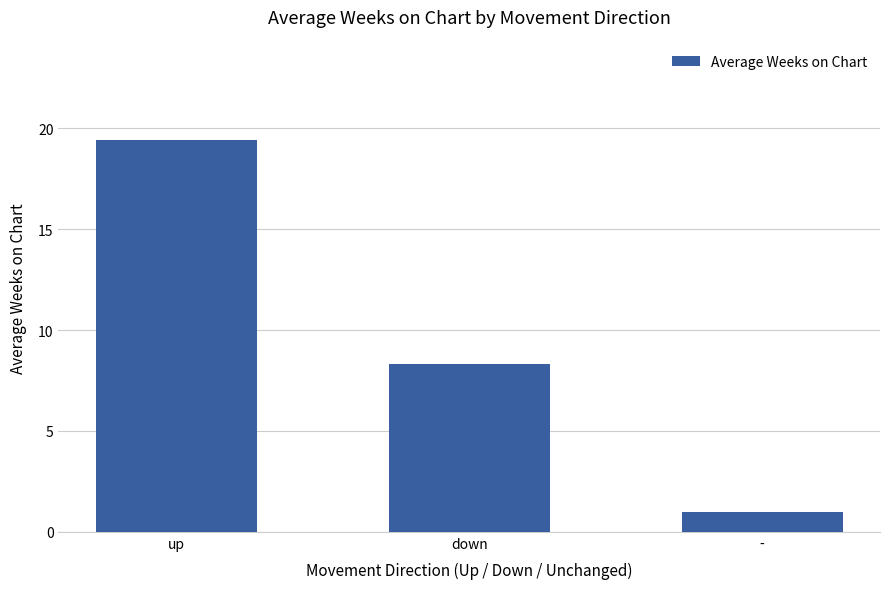

What is the label of the 1st bar from the left?

up